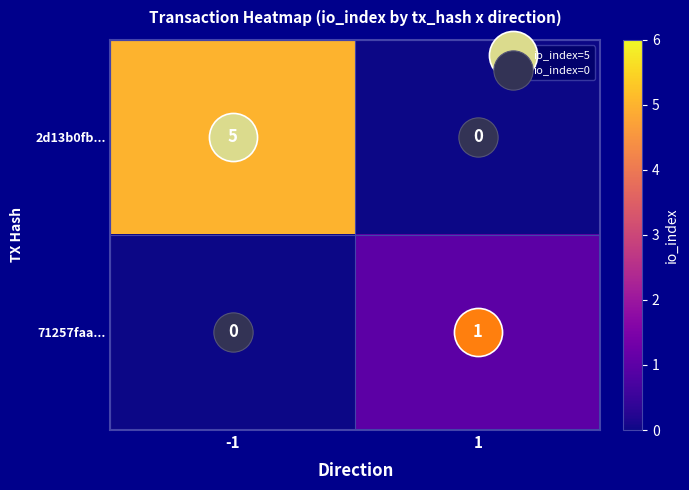

Is it true that 2d13b0fb... equals 5 at -1?

True